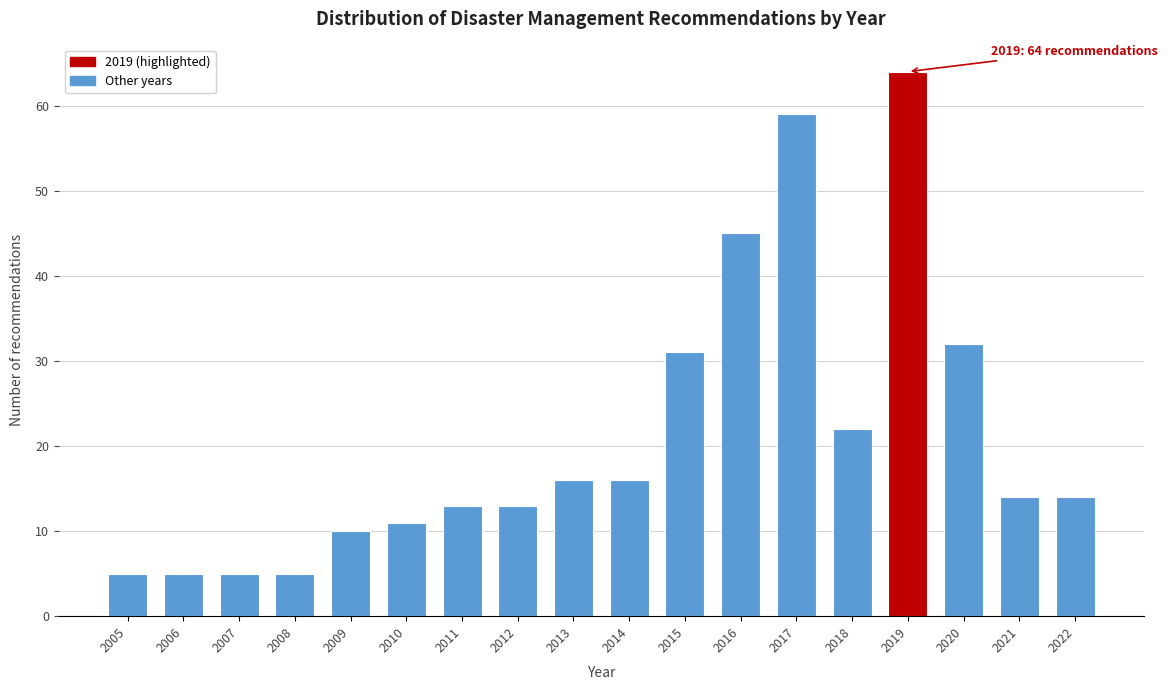

Reading left to right, transcribe all the data shown in this chart.

2005=5	2006=5	2007=5	2008=5	2009=10	2010=11	2011=13	2012=13	2013=16	2014=16	2015=31	2016=45	2017=59	2018=22	2019=64	2020=32	2021=14	2022=14